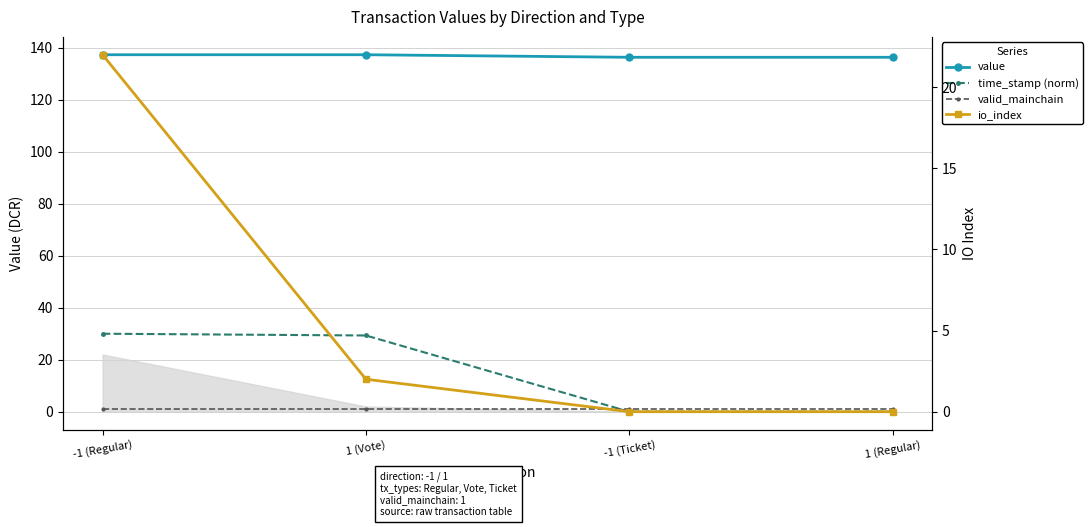

Is the value of valid_mainchain at -1 (Regular) greater than the value of value at -1 (Ticket)?

No